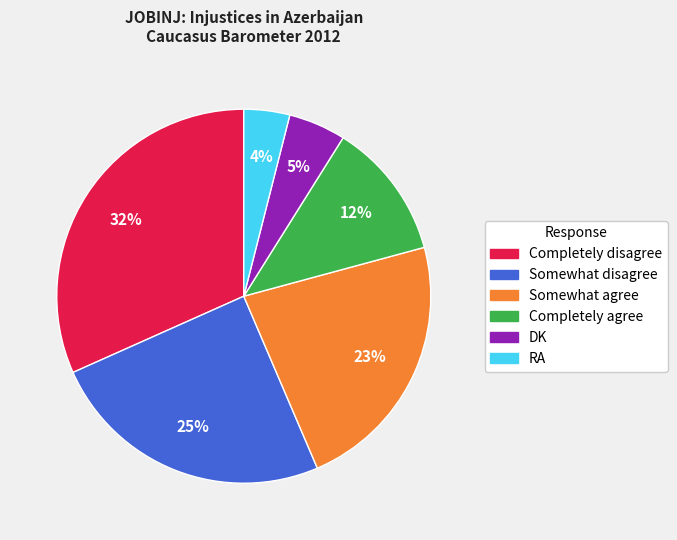

What is the ratio of the value at Completely disagree to the value at Somewhat disagree?

1.3